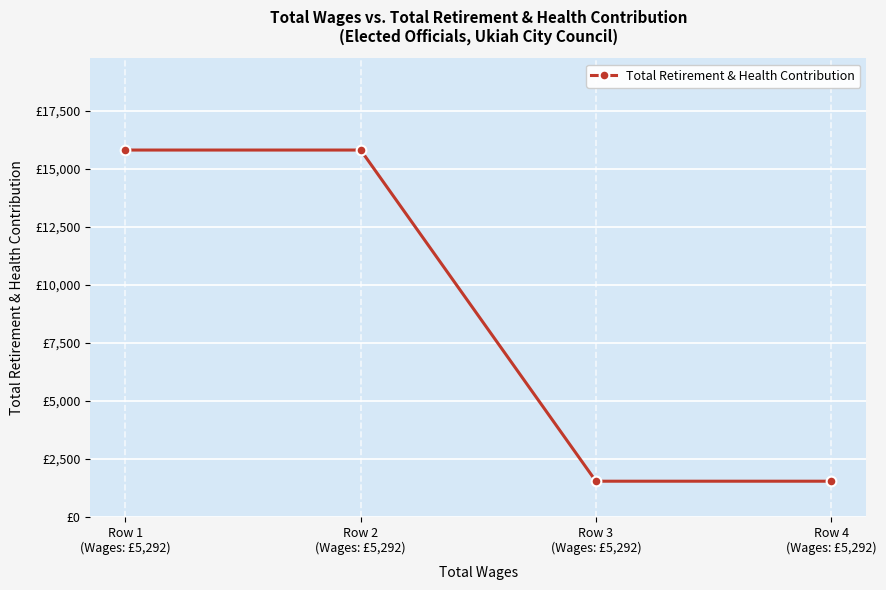

Does the chart have visible grid lines?

Yes